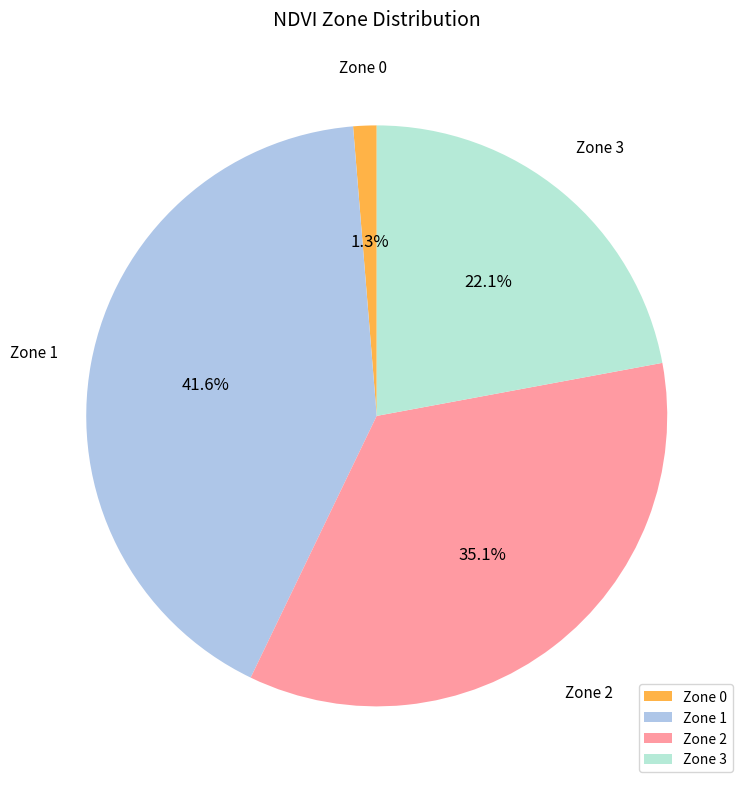

To the nearest percent, what percentage of the pie is Zone 3?

22%